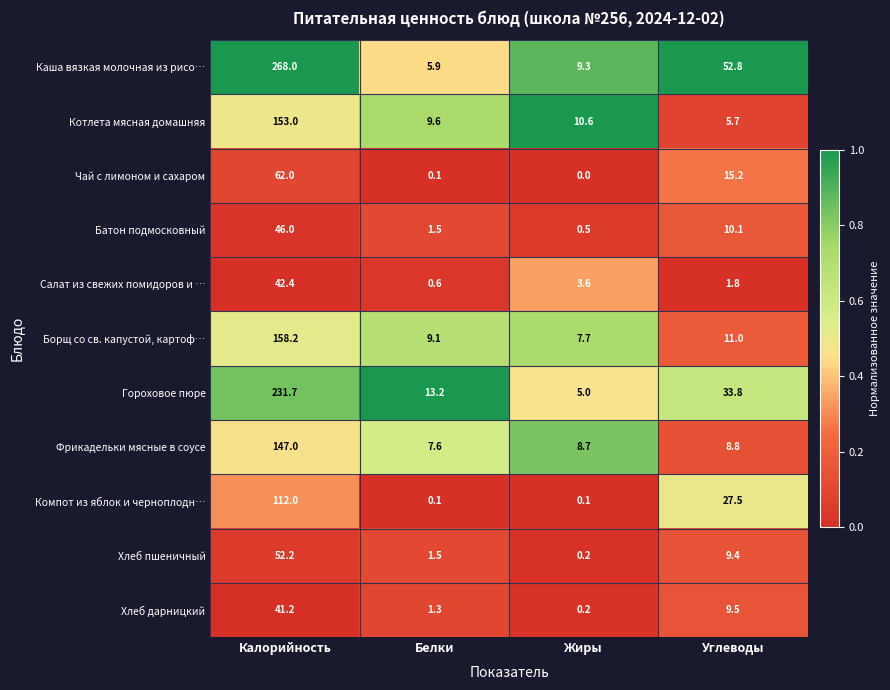

What is the difference between the Хлеб дарницкий values at Белки and Жиры?

1.1